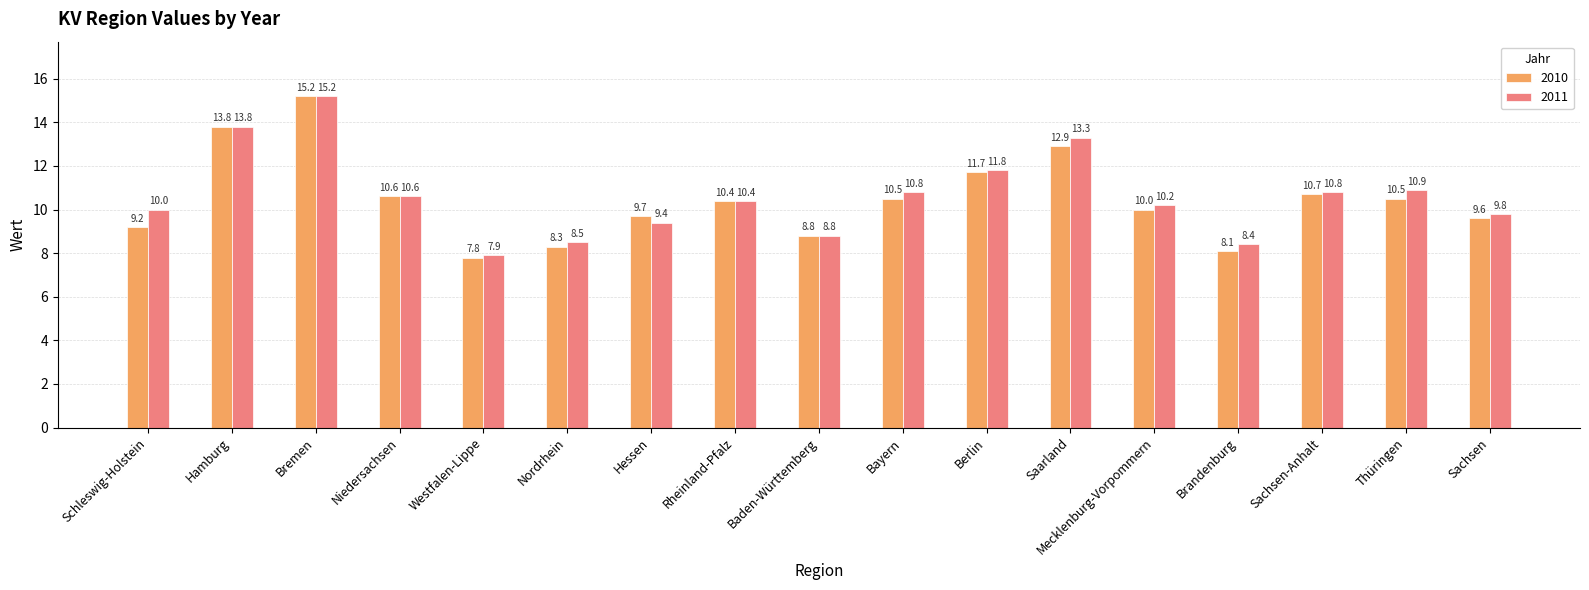

What position from the left is Sachsen?

17